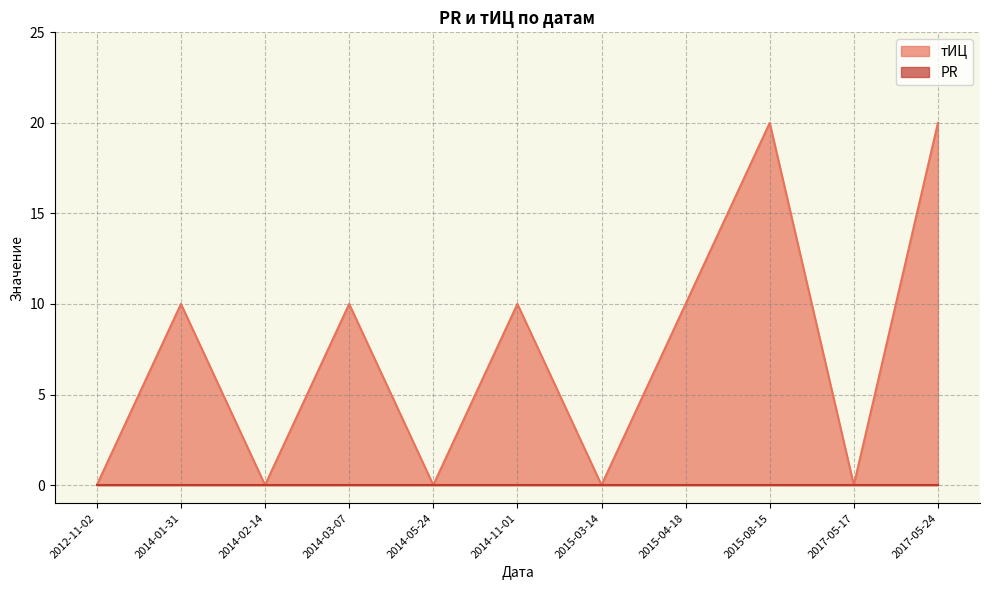

How many values in the тИЦ series are below 10?

5